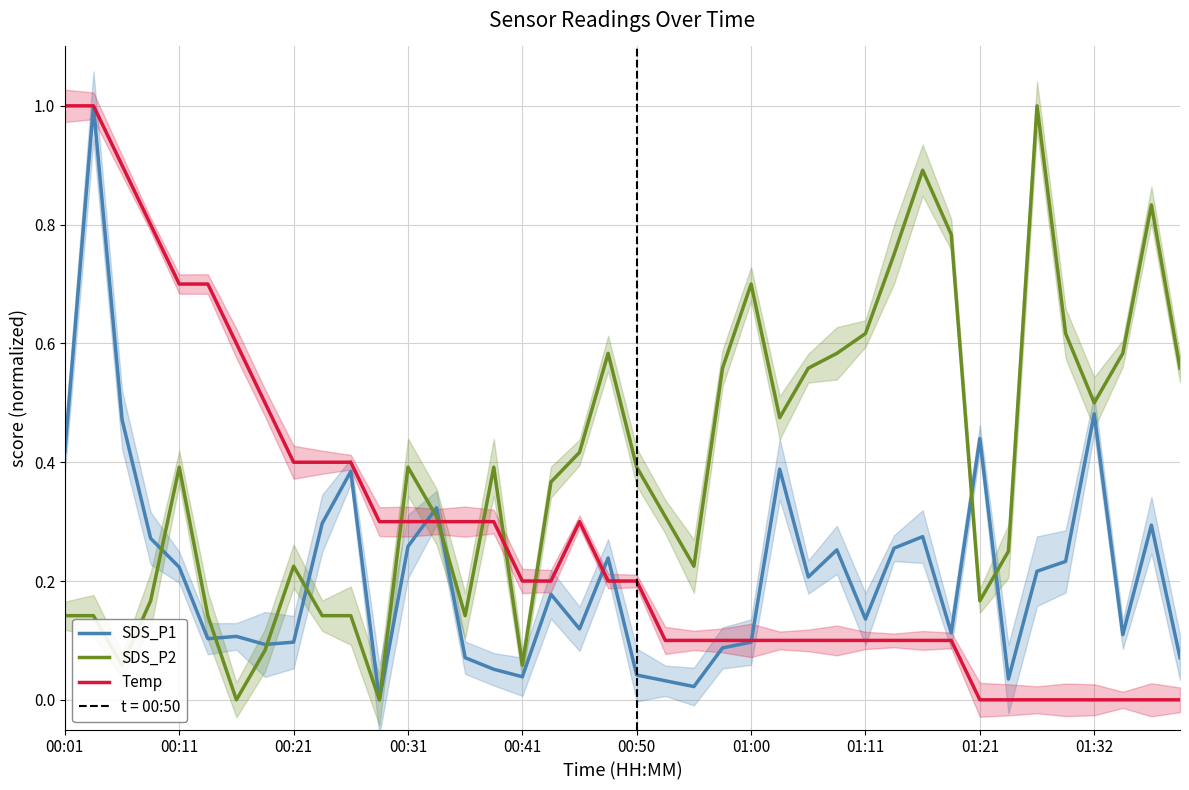

What is the difference between the second highest and second lowest values in the SDS_P2 series?

0.9